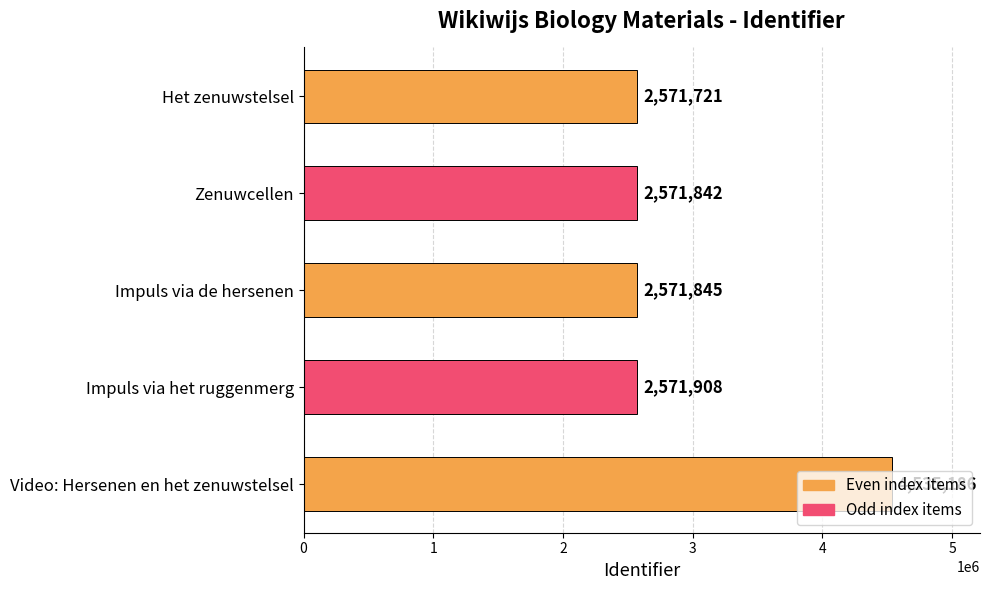

Count the number of categories in the chart.

5